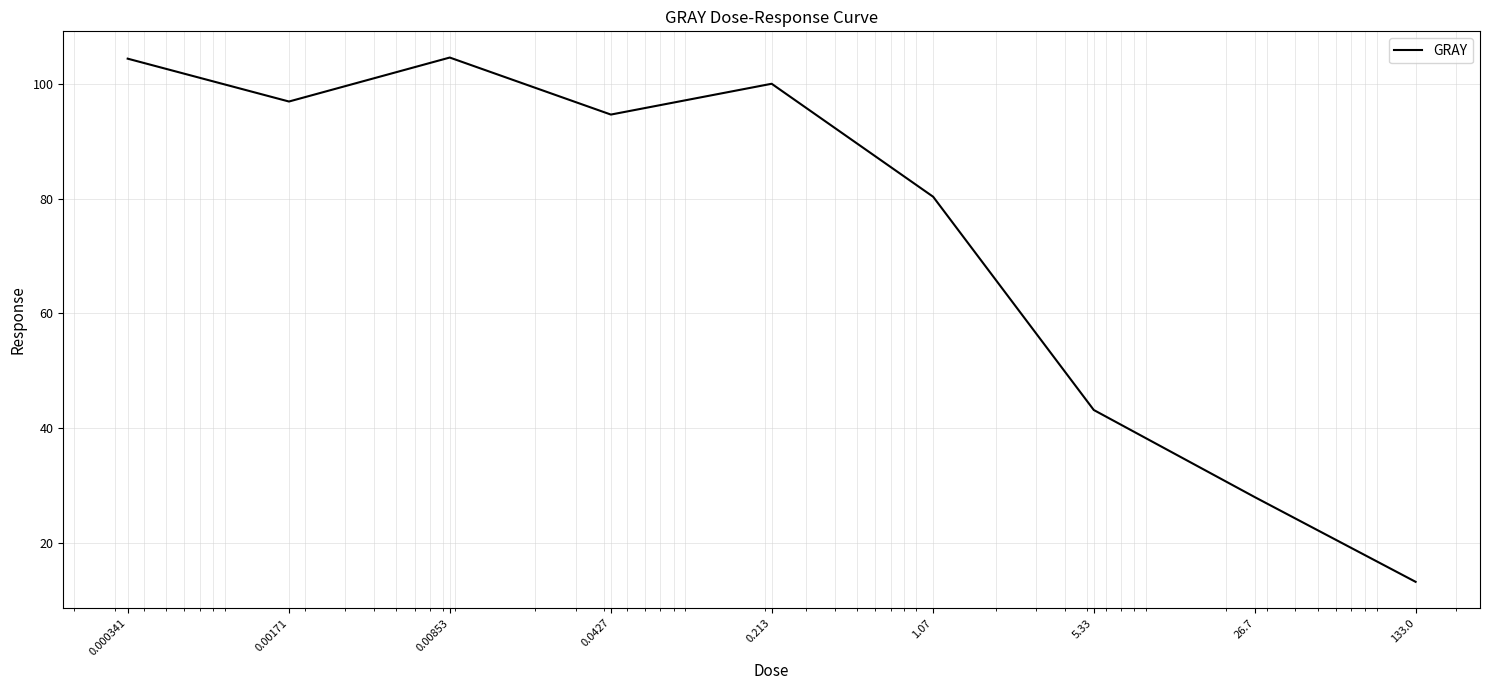

What is the difference between the maximum and minimum values?

91.4